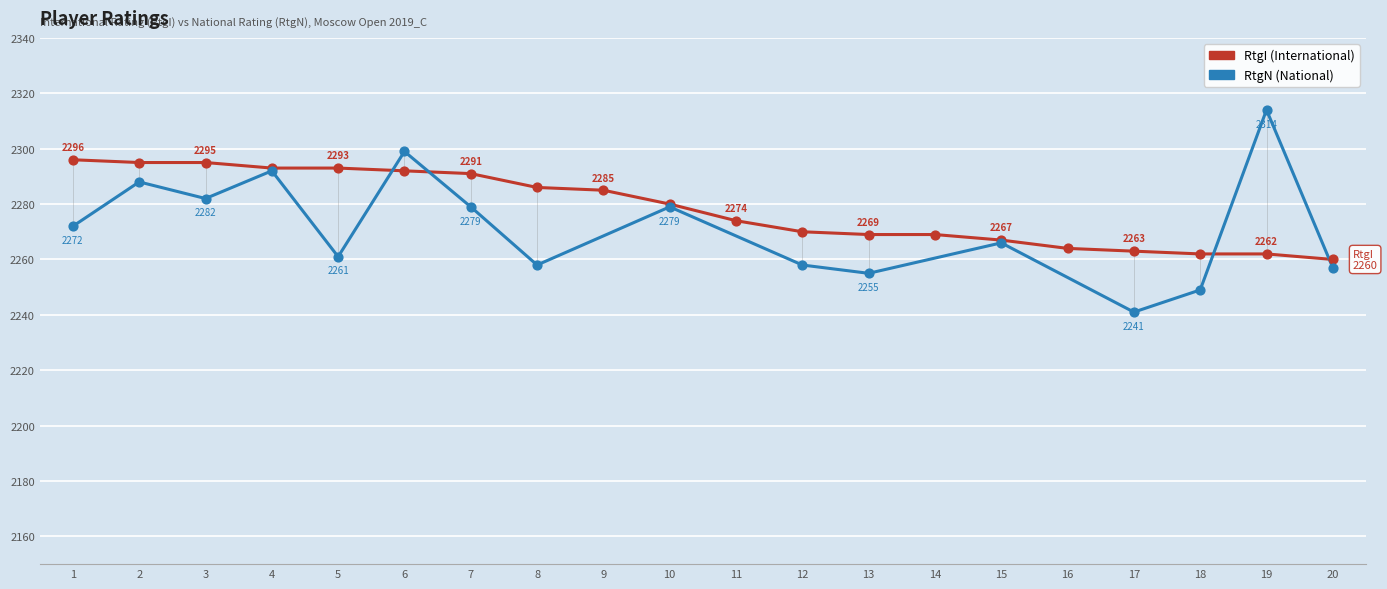

What is the change in value from 2 to 17?

-32